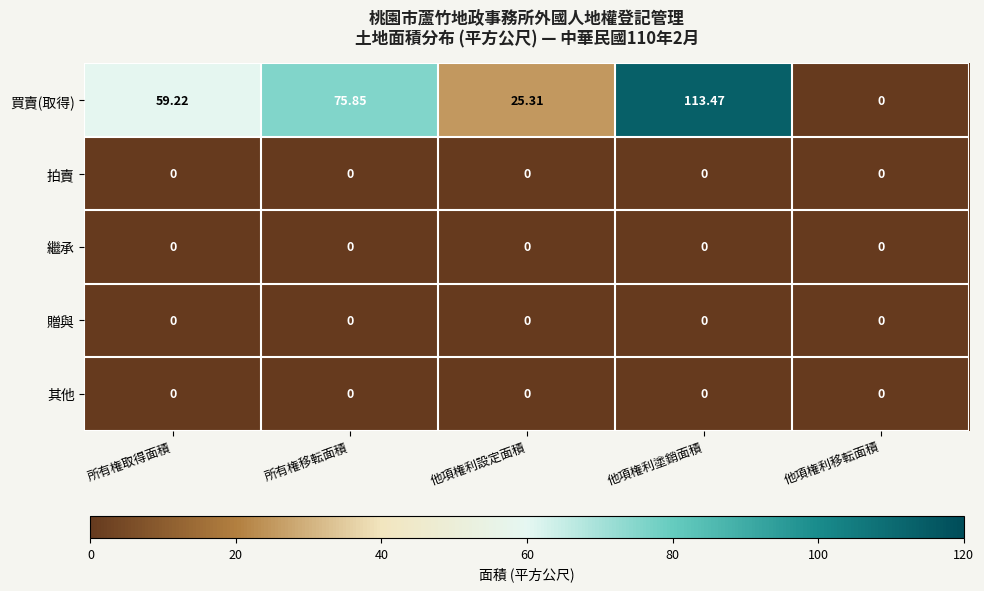

Between 所有権移転面積 and 他項権利塗銷面積, which series saw the biggest shift?

買賣(取得)